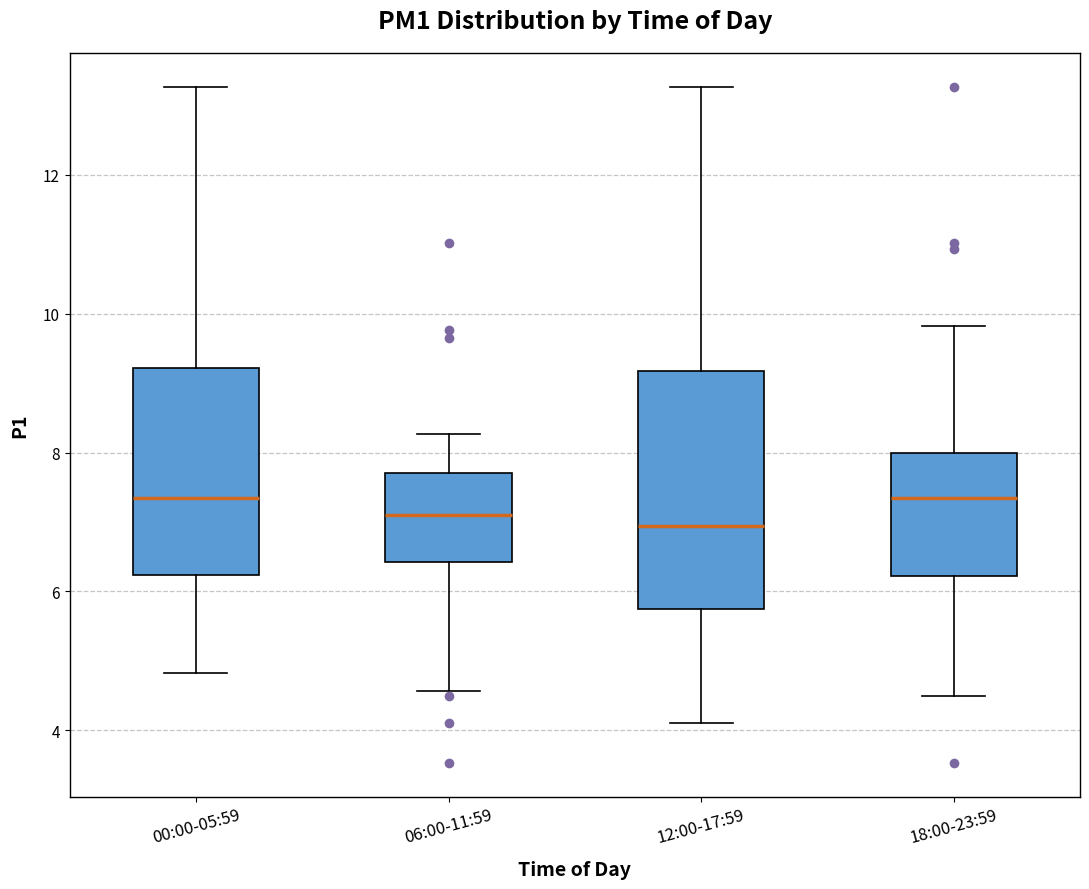

Reading left to right, read every box against the y-axis: the position of its median line, the range the box covers, and the ends of its whiskers. The values are not printed on the chart, so give them approximately, as read against the axis.

00:00-05:59: median 7.4, box 6.2 to 9.2, whiskers 4.8 to 13.2
06:00-11:59: median 7.2, box 6.4 to 7.8, whiskers 4.6 to 8.2
12:00-17:59: median 7.0, box 5.8 to 9.2, whiskers 4.2 to 13.2
18:00-23:59: median 7.4, box 6.2 to 8.0, whiskers 4.6 to 9.8